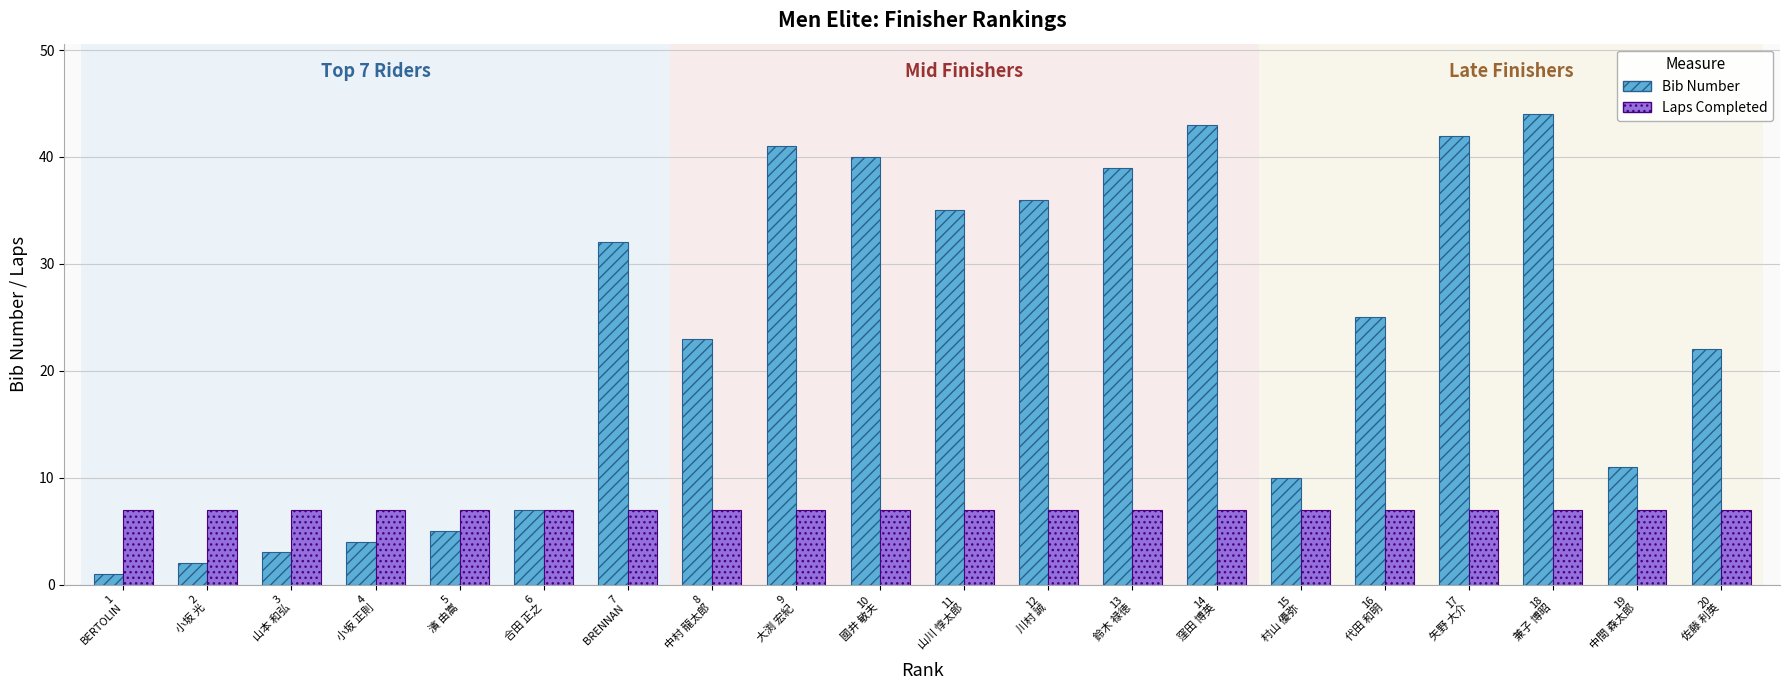

At which category is the sum across all series the highest?

18
兼子 博昭